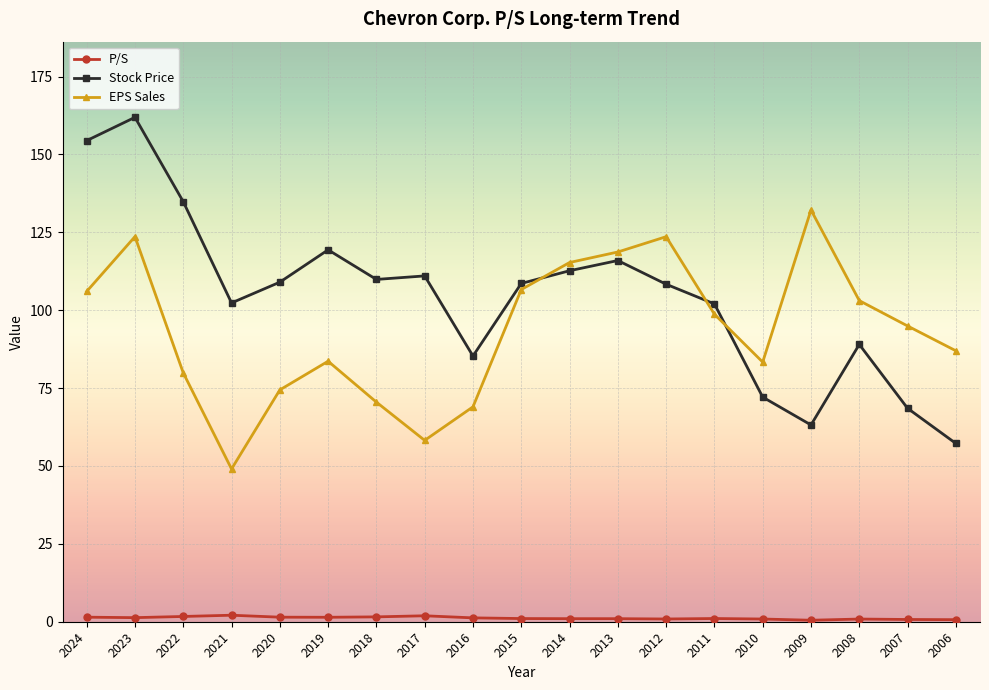

List the series in order of their peak value, highest first.

Stock Price, EPS Sales, P/S